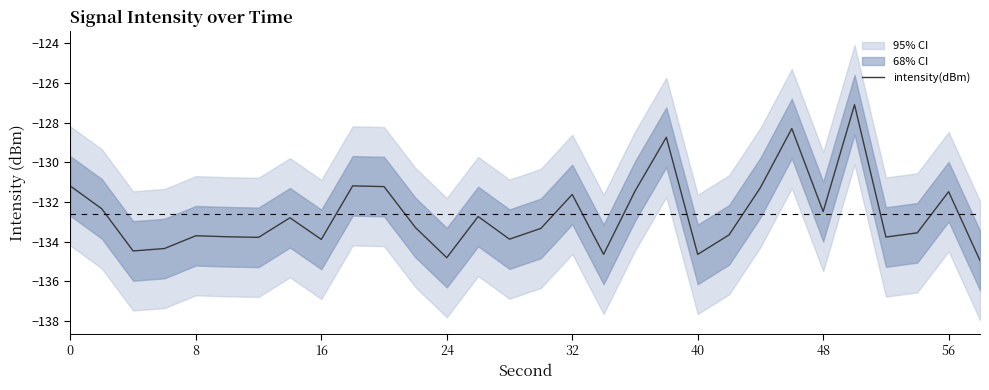

The value of intensity(dBm) at 32 is -89.0. True or false?

False